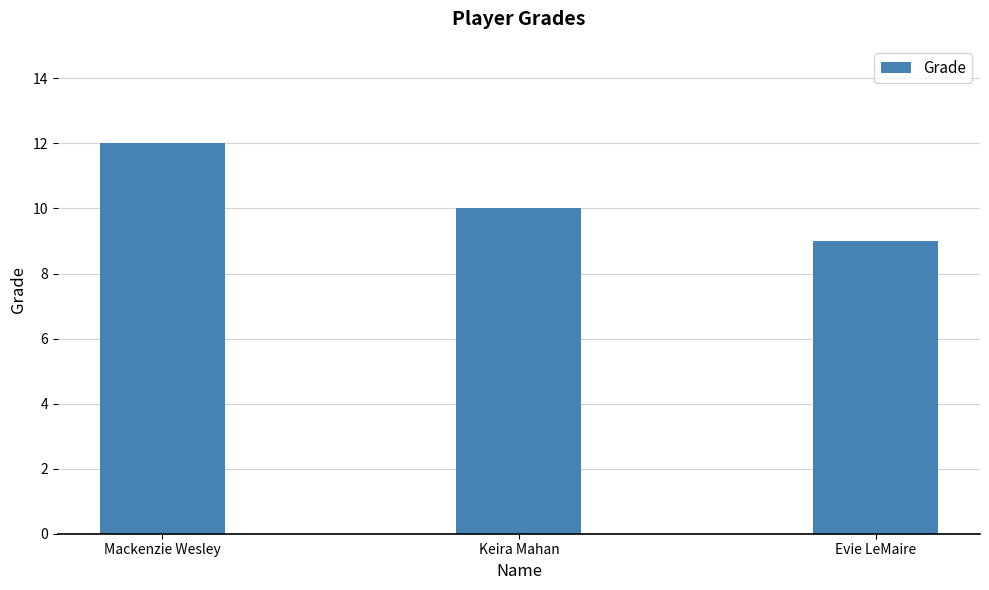

What is the change in value from Mackenzie Wesley to Evie LeMaire?

-3